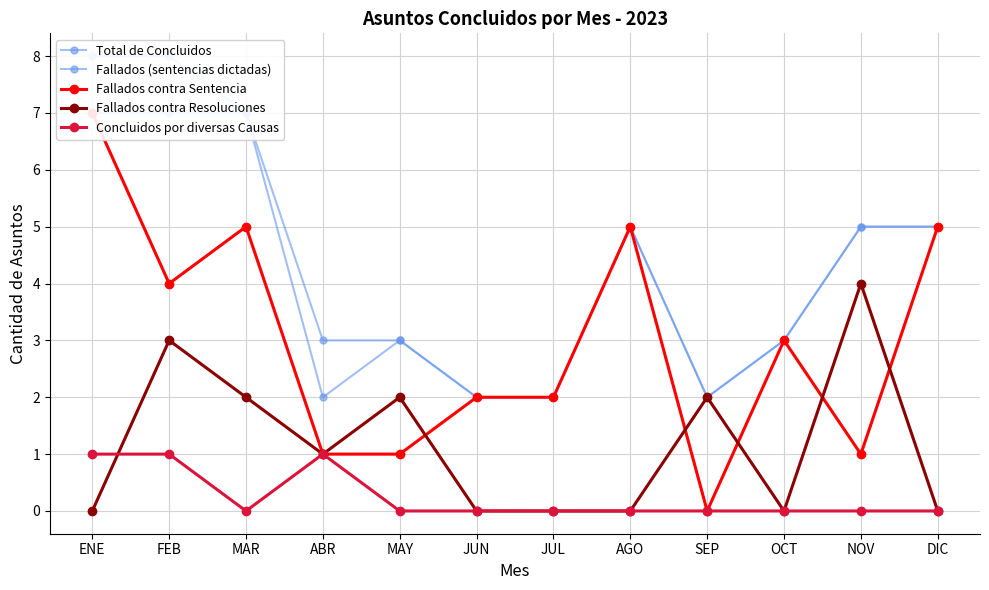

How many lines are shown in the chart?

5